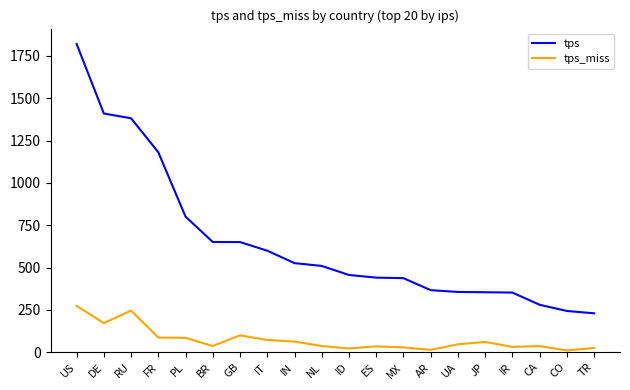

Rank the series by their average value, from highest to lowest.

tps, tps_miss